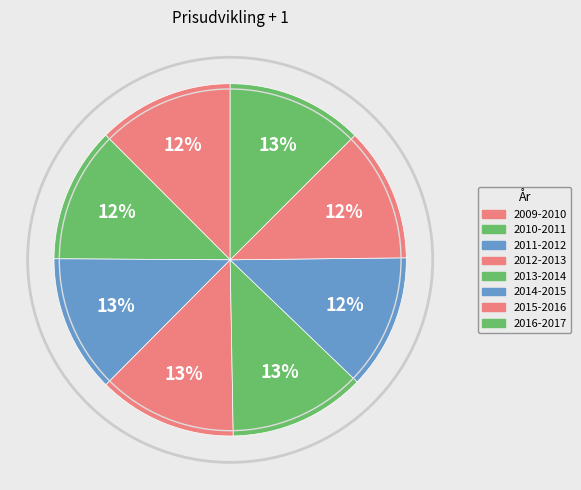

Is there a majority slice in this chart?

No